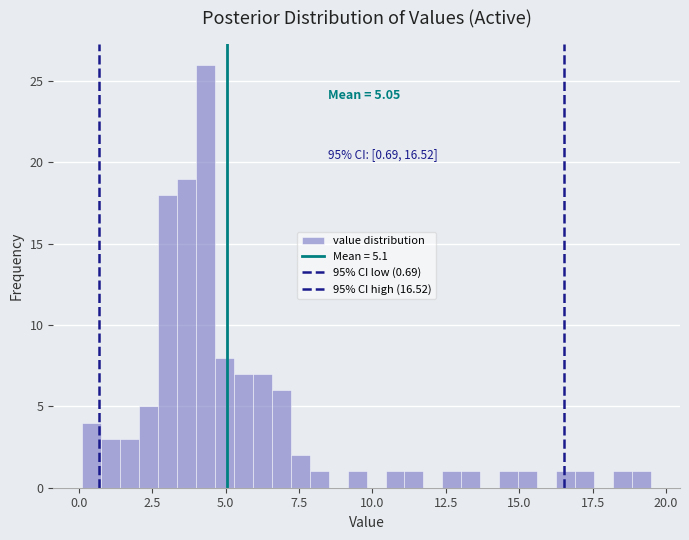

Around what value on the x-axis is the tallest bar? Give the approximate position of its centre, as read against the axis.

4.5